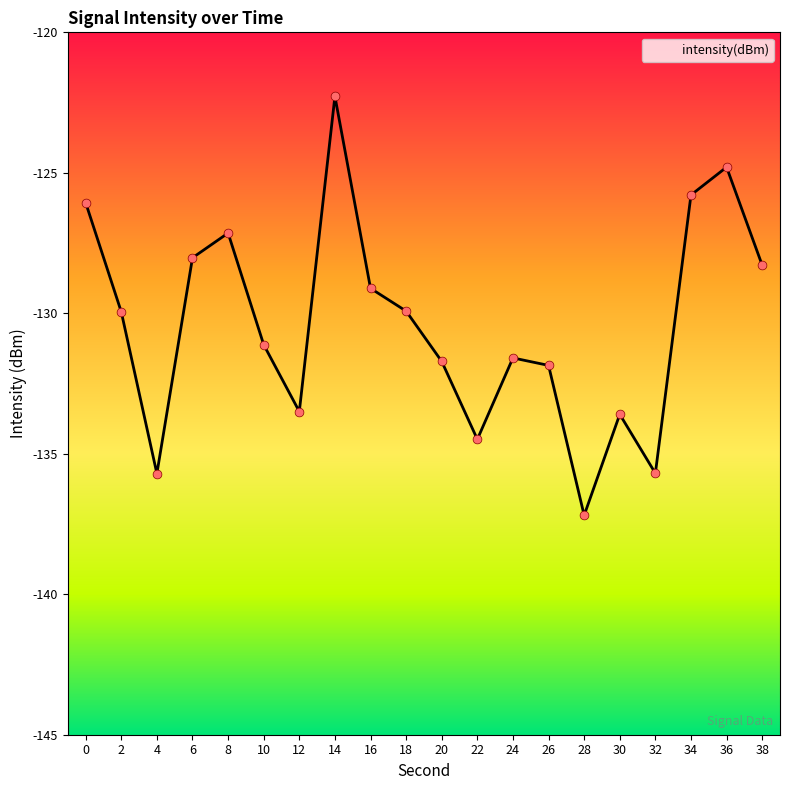

Between 36 and 18, which is larger?

36